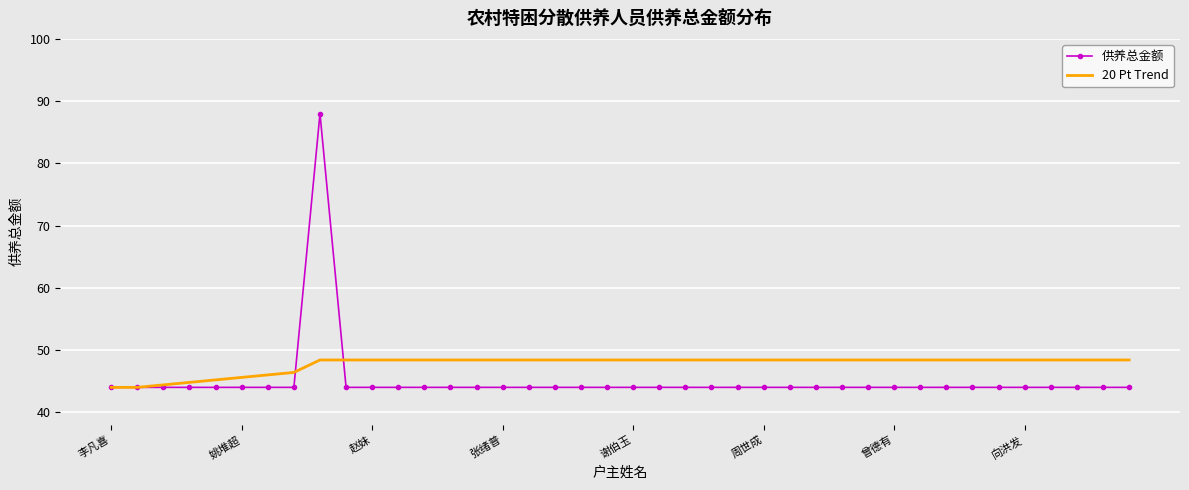

Which series has the largest range (max minus min)?

供养总金额